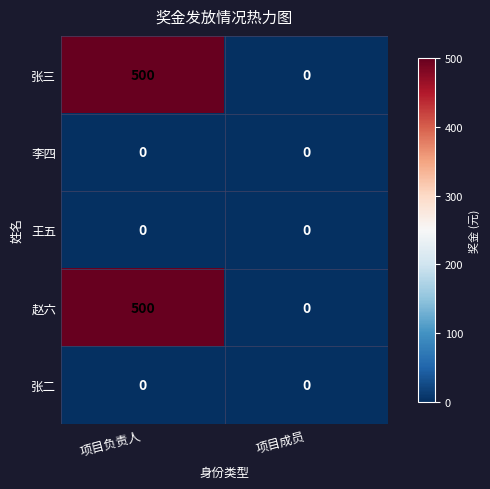

At which category is the sum across all series the highest?

项目负责人